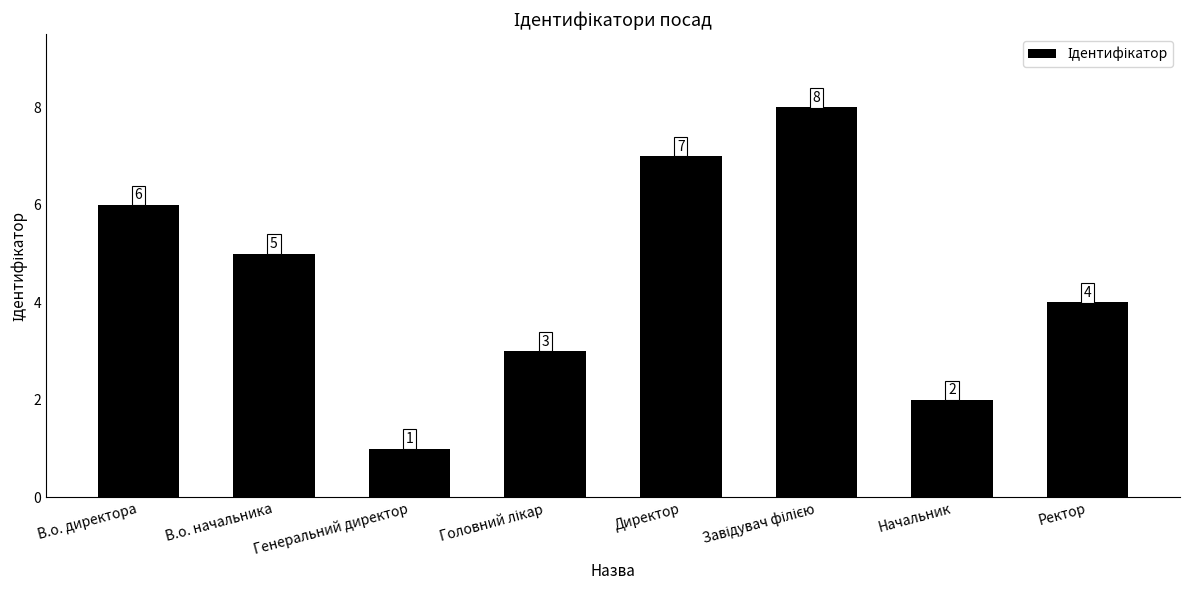

What is the sum of all values?

36